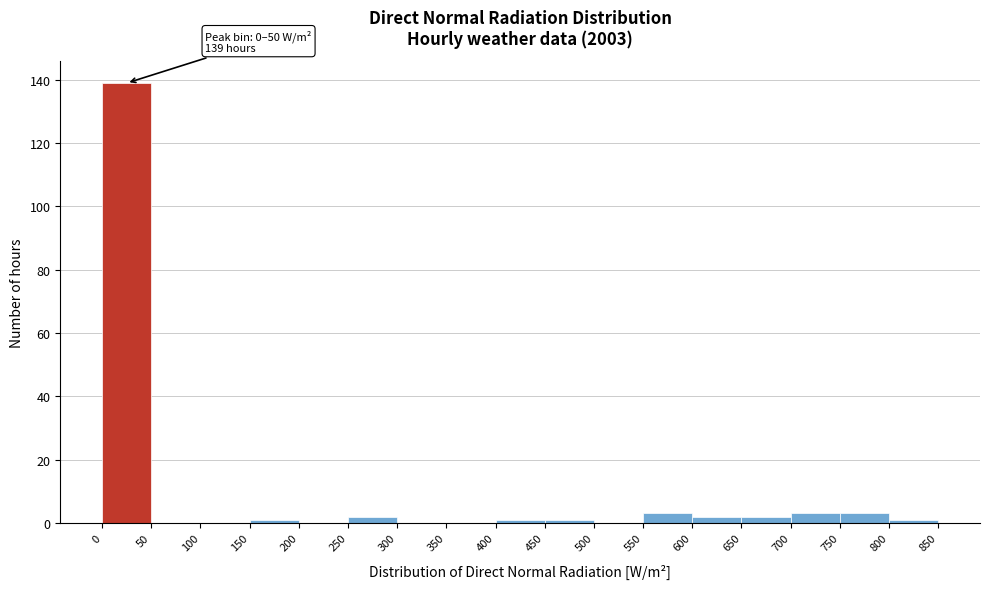

Over which range of the x-axis is the bar tallest?

0 to 50